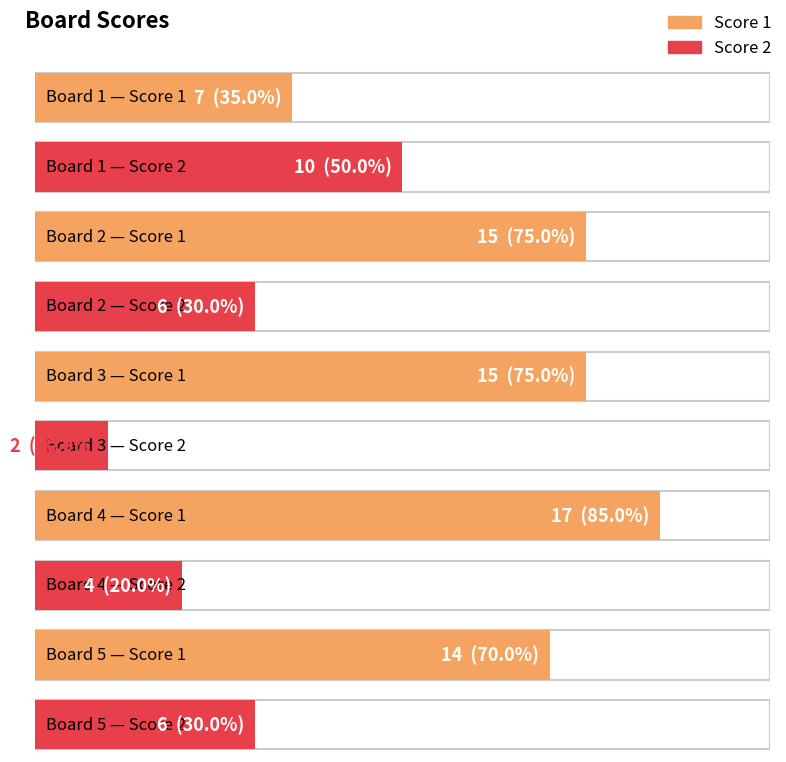

At which category does the chart reach its peak across all series?

Board 4